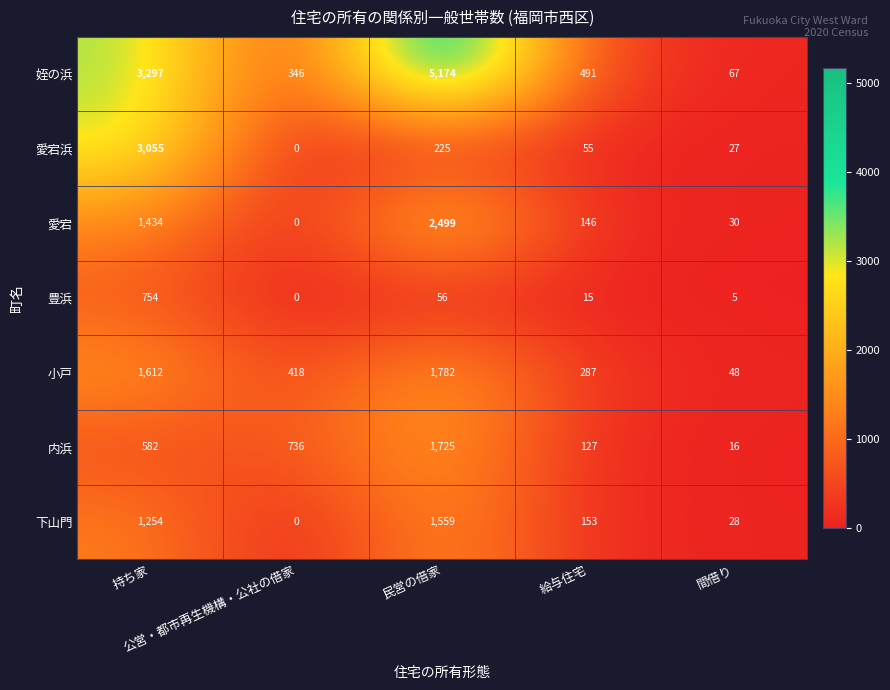

What is the greatest value displayed?

5174